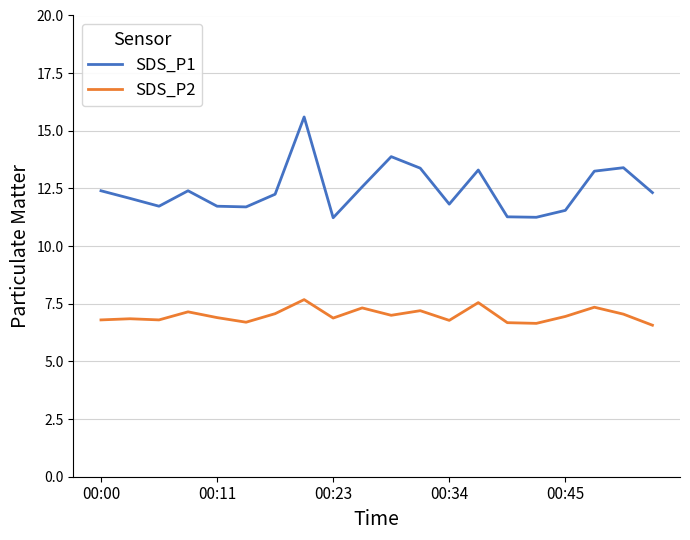

List the series in order of their peak value, lowest first.

SDS_P2, SDS_P1